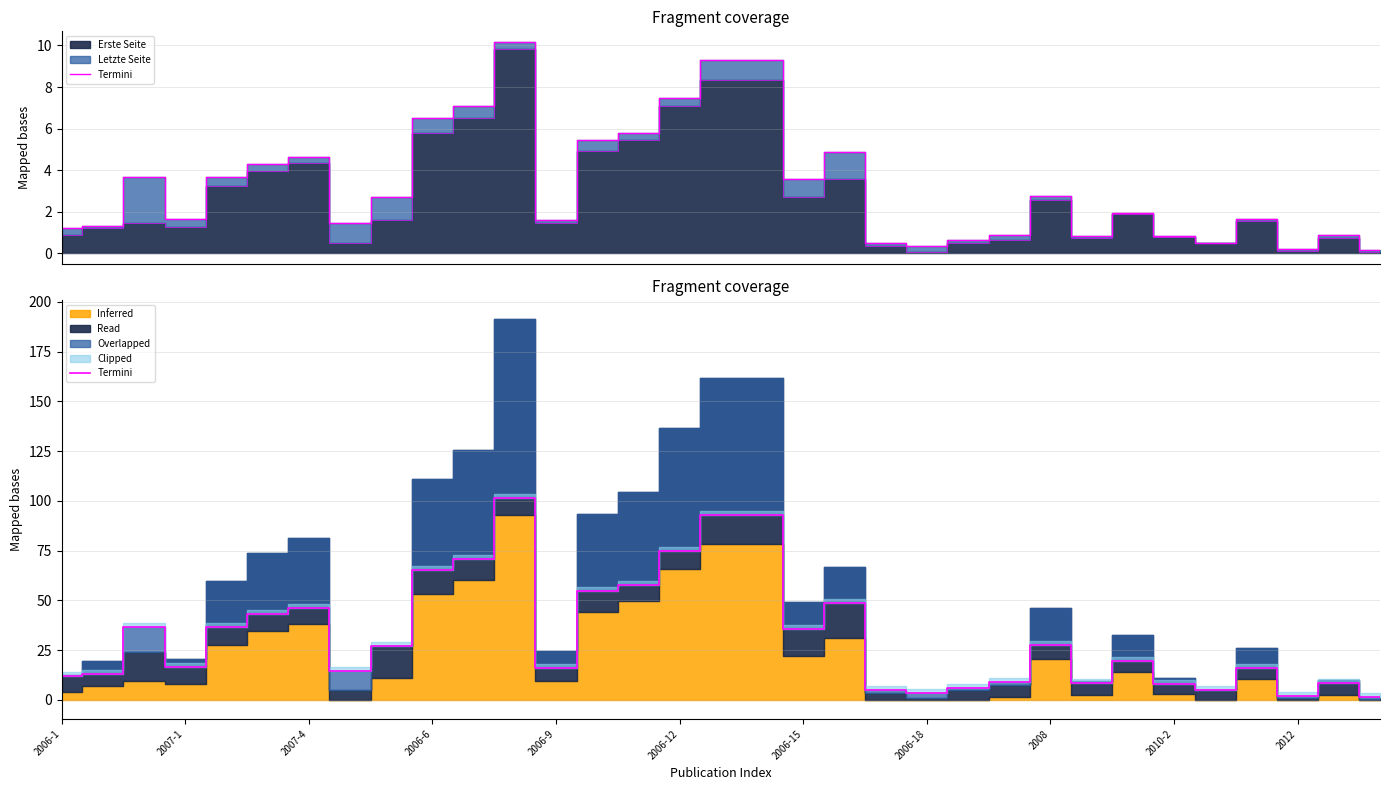

How many points are higher than both their immediate neighbors (excluding endpoints)?

8